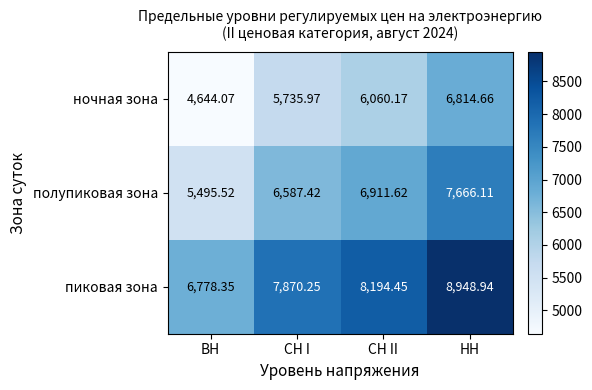

Rank the series by their maximum value, from lowest to highest.

ночная зона, полупиковая зона, пиковая зона